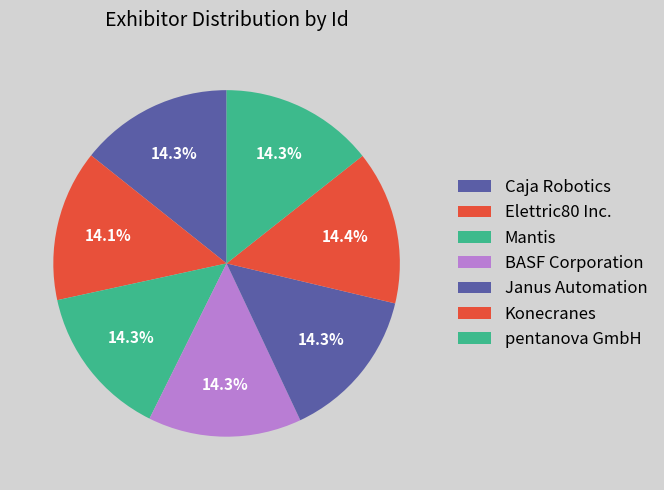

Count the number of slices in the pie.

7